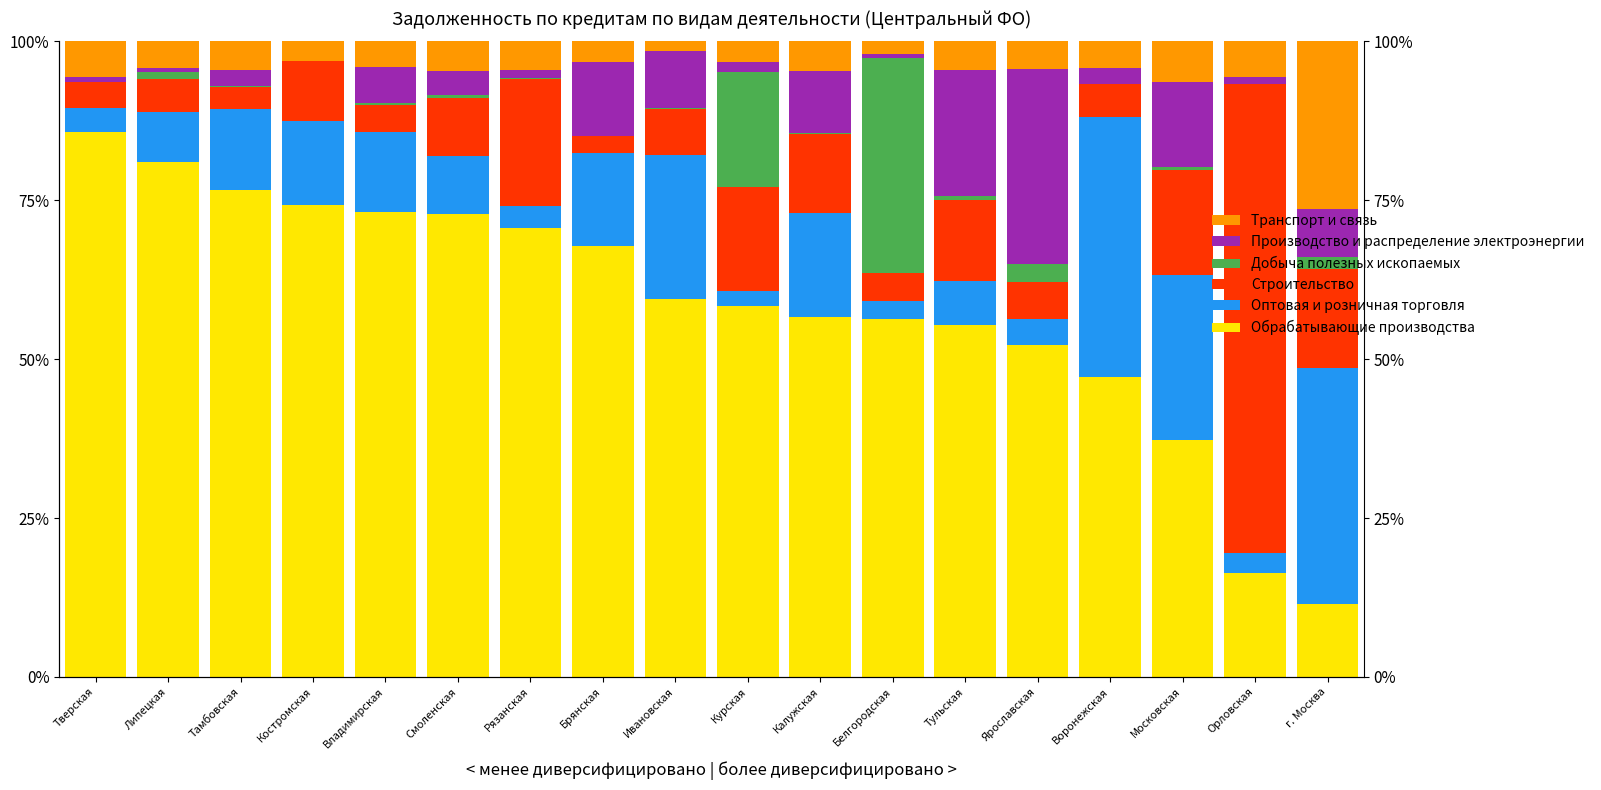

List the series in order of their peak value, highest first.

Обрабатывающие производства, Строительство, Оптовая и розничная торговля, Добыча полезных ископаемых, Производство и распределение электроэнергии, Транспорт и связь